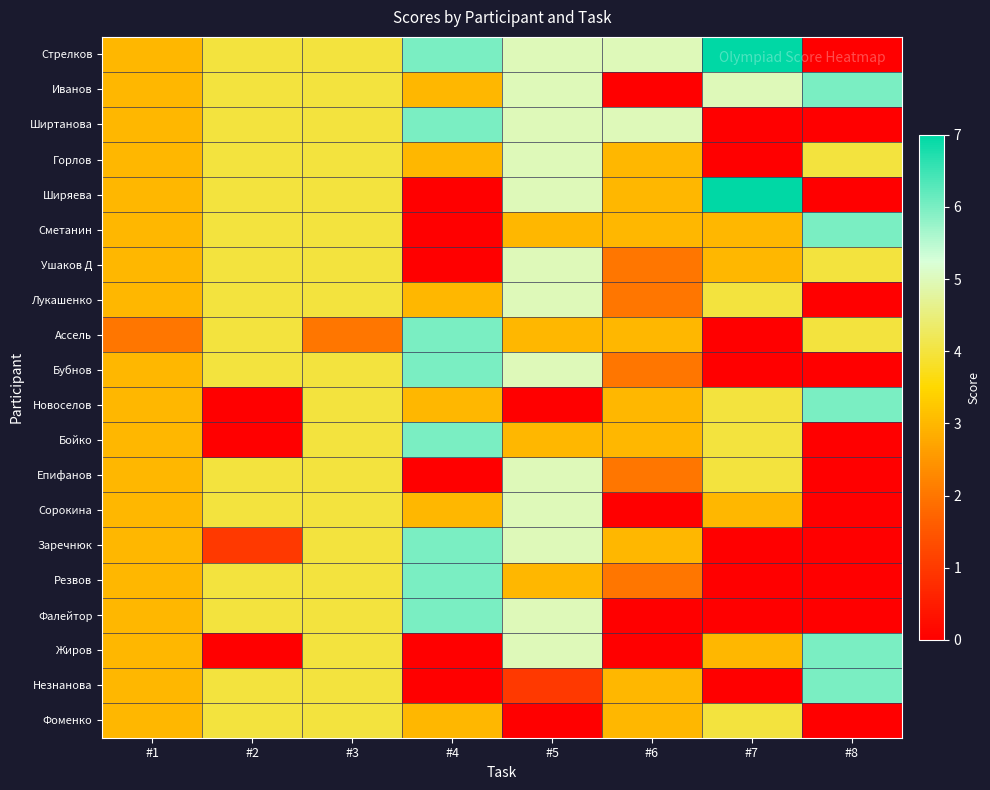

Which label corresponds to the smallest value in the chart?

#8